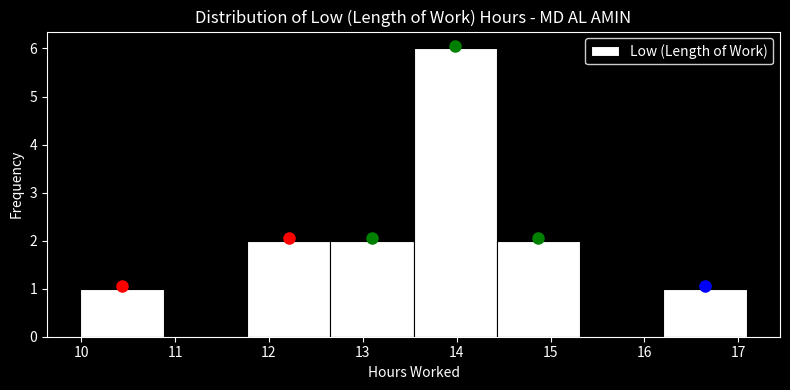

Reading left to right, list every bar in this chart as the range it spans on the x-axis followed by its height. Neither the bar edges nor the heights are printed on the chart, so give them approximately, as read against the axes.

10.0 to 10.9: 1
10.9 to 11.8: 0
11.8 to 12.7: 2
12.7 to 13.5: 2
13.5 to 14.4: 6
14.4 to 15.3: 2
15.3 to 16.2: 0
16.2 to 17.1: 1